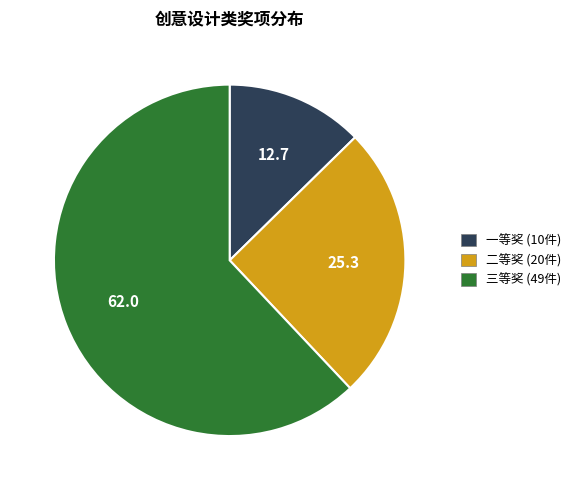

Is there any slice that represents more than half of the pie?

Yes